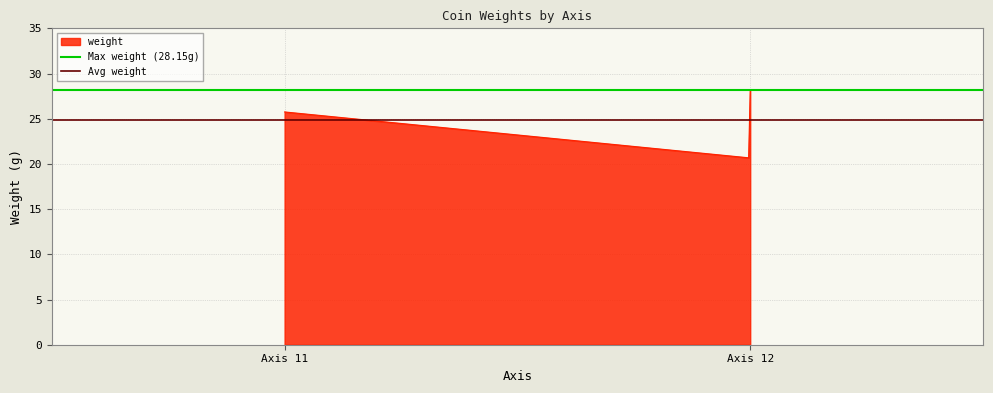

Between Axis 11 and Axis 12, which is larger?

Axis 11